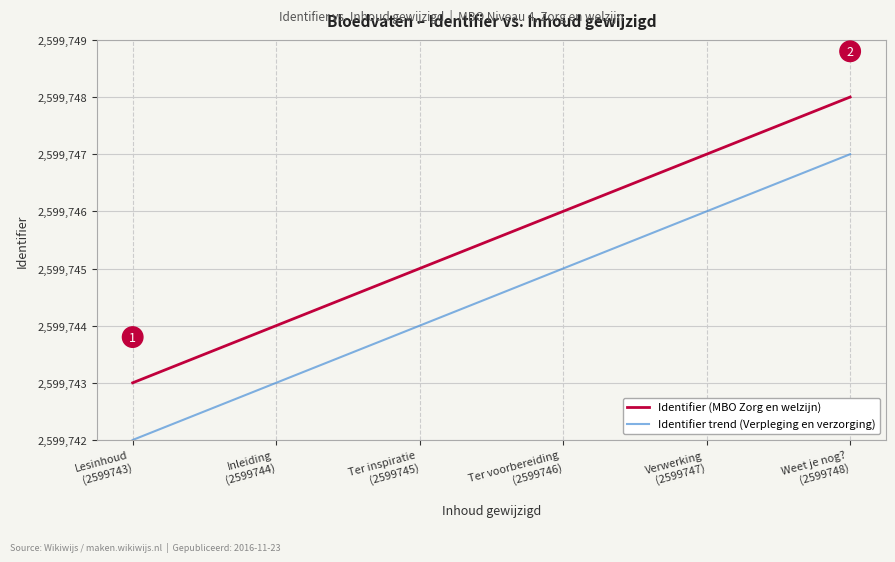

Rank the series by their maximum value, from lowest to highest.

Identifier trend (Verpleging en verzorging), Identifier (MBO Zorg en welzijn)